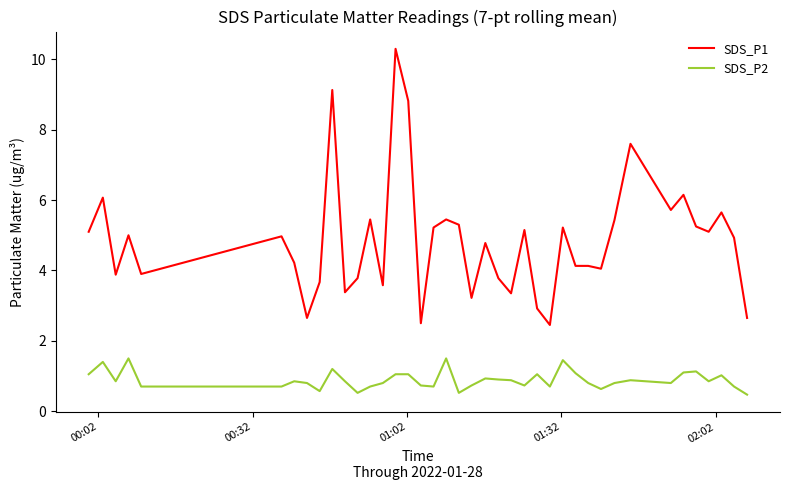

What is the highest value of the SDS_P1 series?

10.3